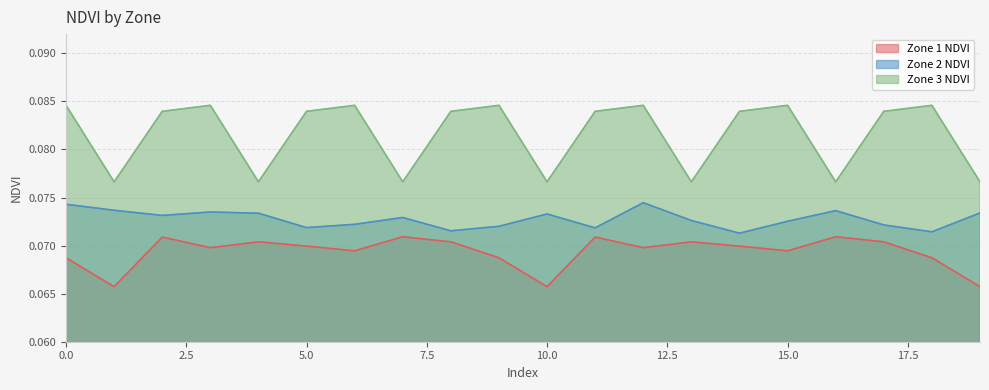

What are all the series names shown in the legend?

Zone 1 NDVI, Zone 2 NDVI, Zone 3 NDVI